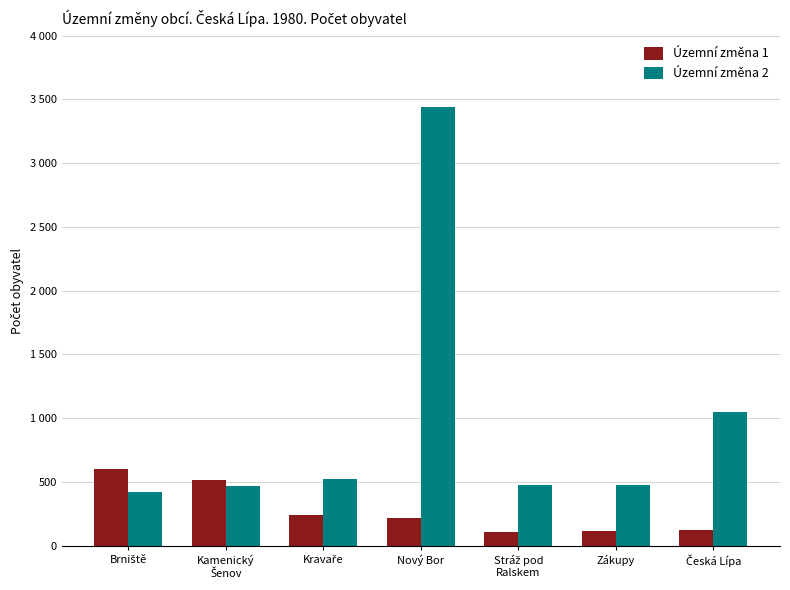

The value of Územní změna 1 at Nový Bor is 326. True or false?

False